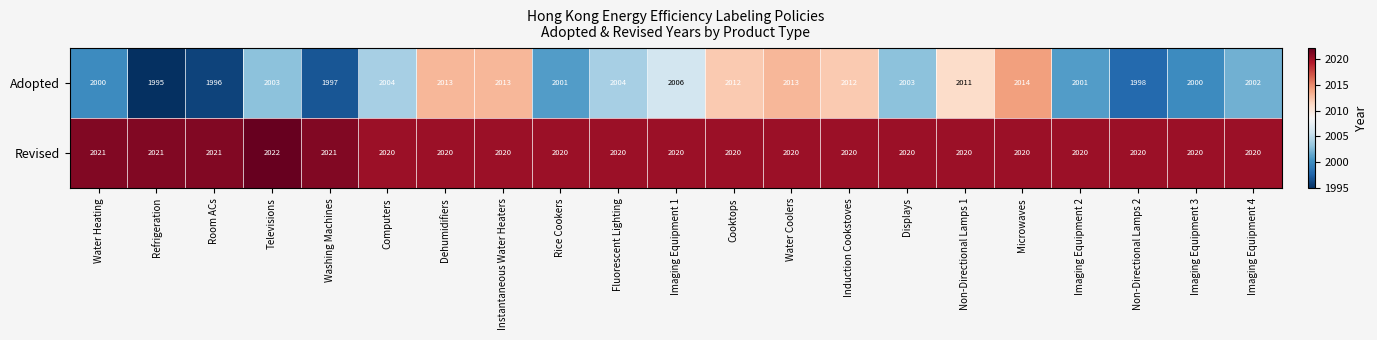

What is the greatest value displayed?

2022